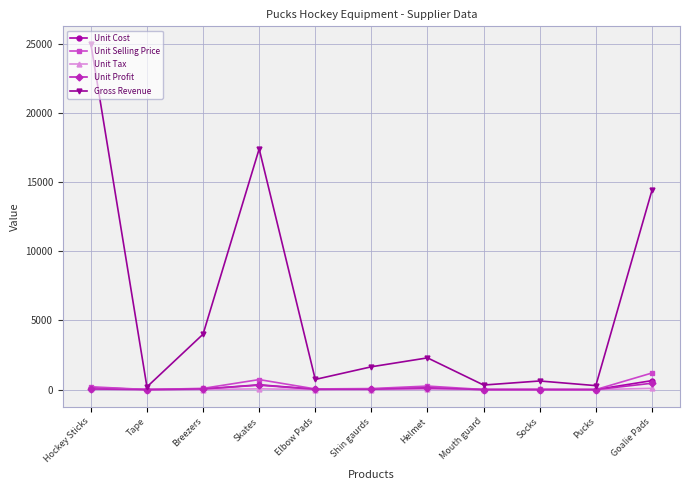

What is the label of the 8th point from the right?

Skates